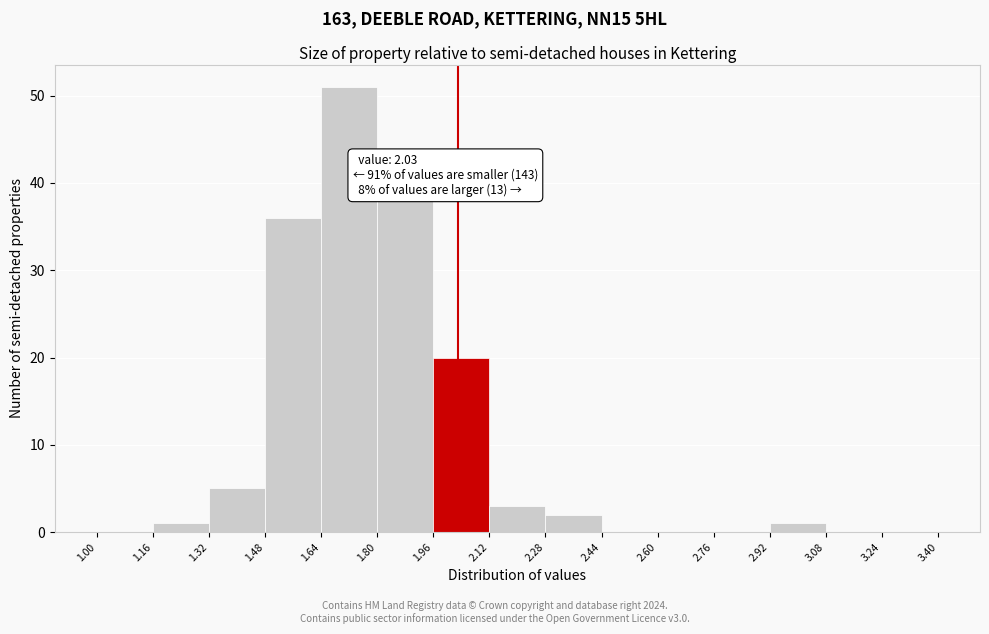

Over which range of the x-axis is the bar tallest?

1.64 to 1.80